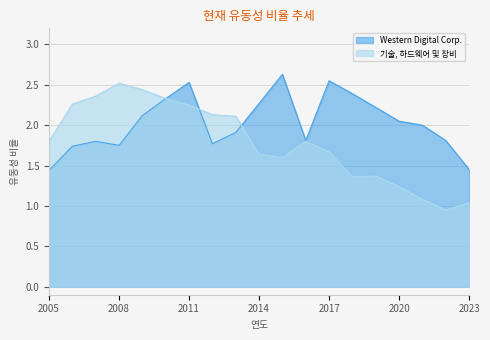

Count the number of data series in this chart.

2